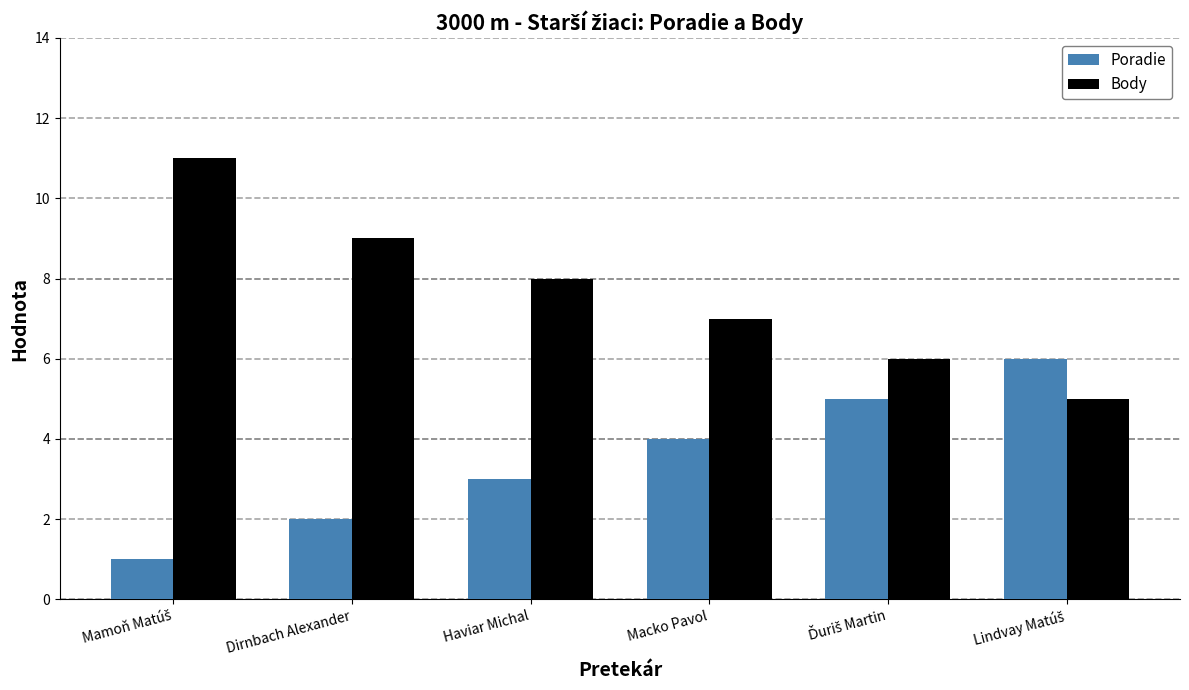

What is the highest value of the Body series?

11